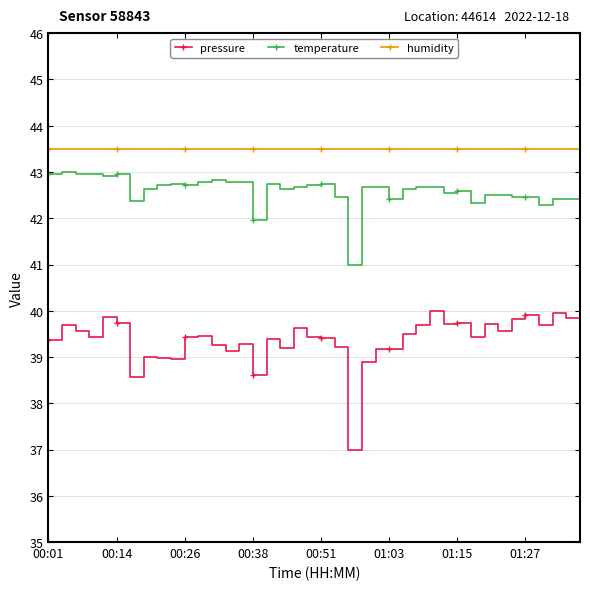

What are all the series names shown in the legend?

pressure, temperature, humidity